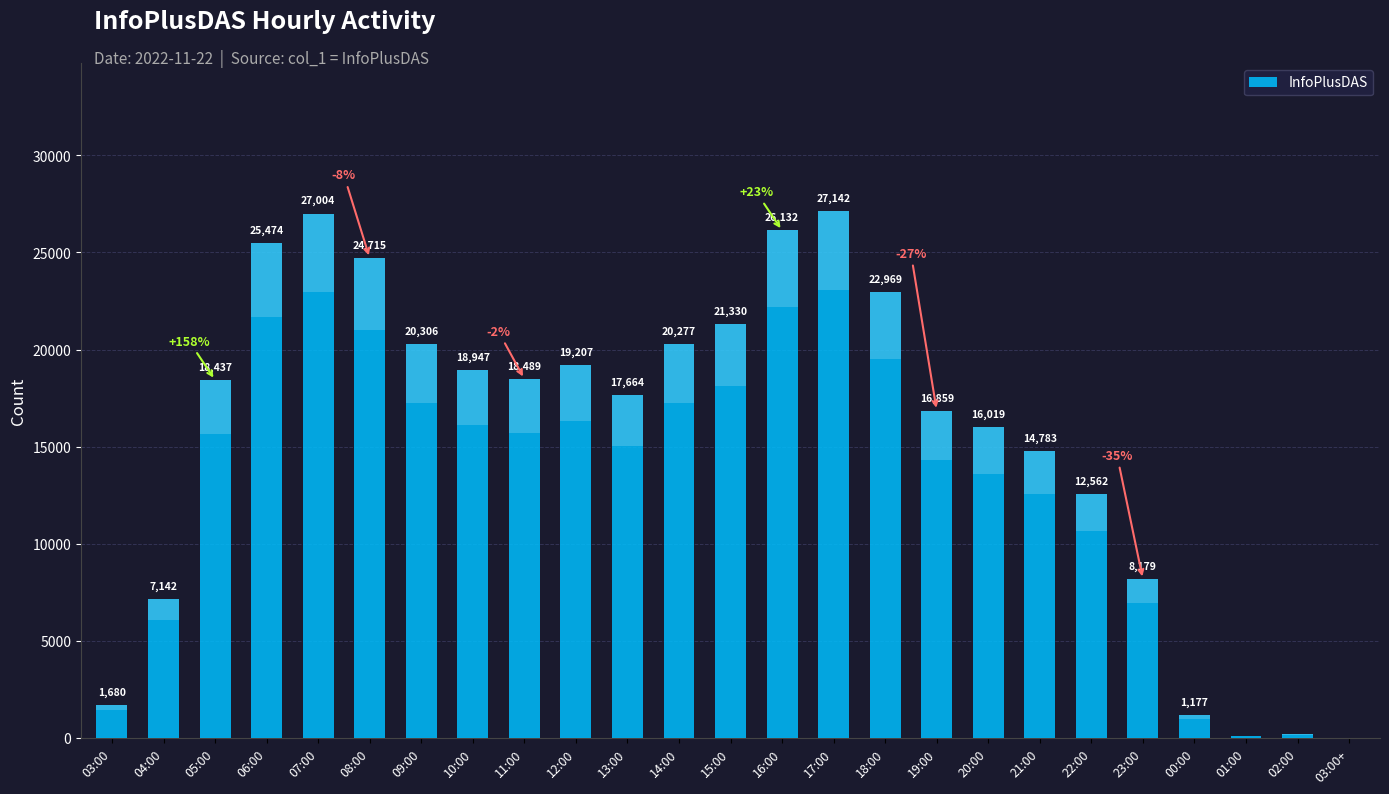

How many bars are there in total?

25